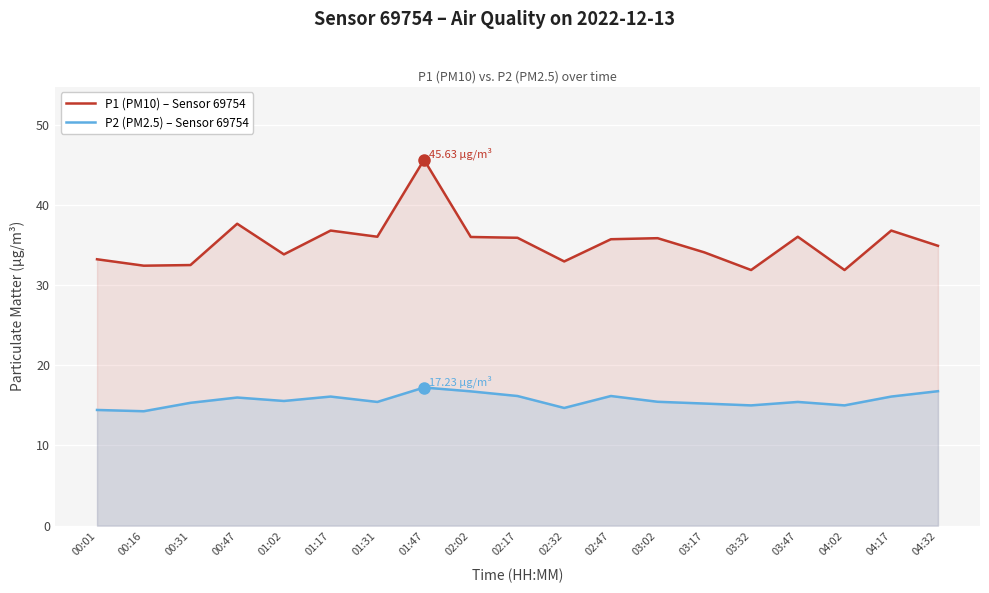

Rank the categories by P1 (PM10) – Sensor 69754 value from lowest to highest.

03:32, 04:02, 00:16, 00:31, 02:32, 00:01, 01:02, 03:17, 04:32, 02:47, 03:02, 02:17, 02:02, 01:31, 03:47, 01:17, 04:17, 00:47, 01:47